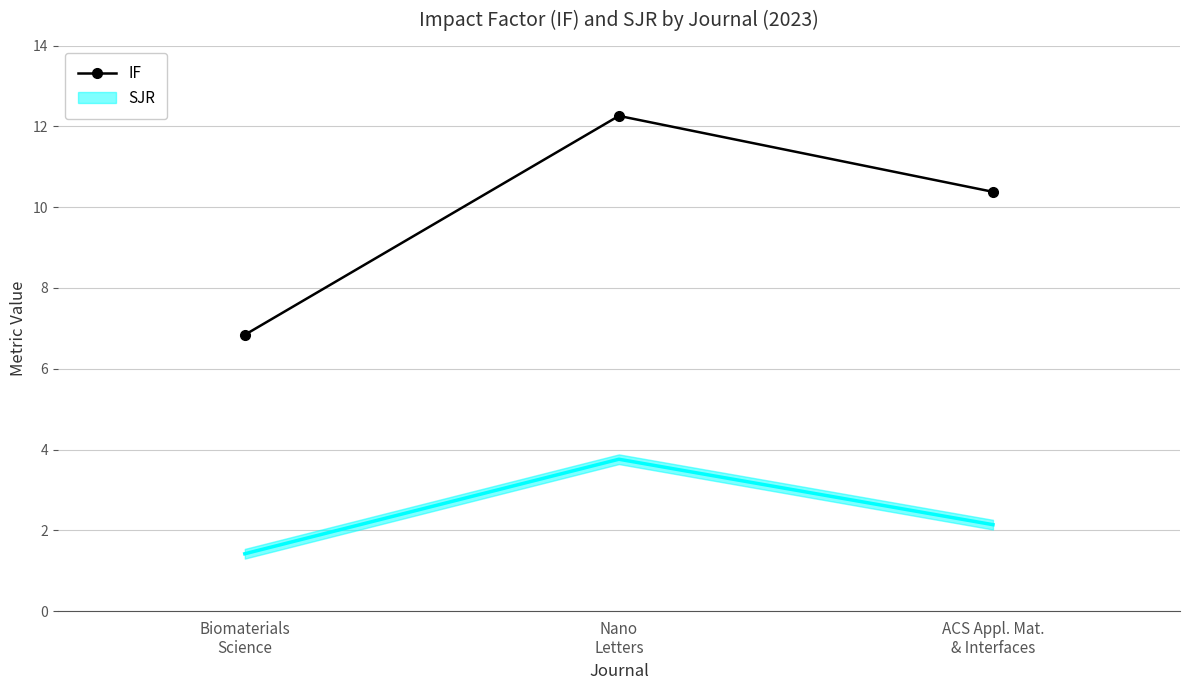

List the labels in order of value, largest first.

Nano
Letters, ACS Appl. Mat.
& Interfaces, Biomaterials
Science